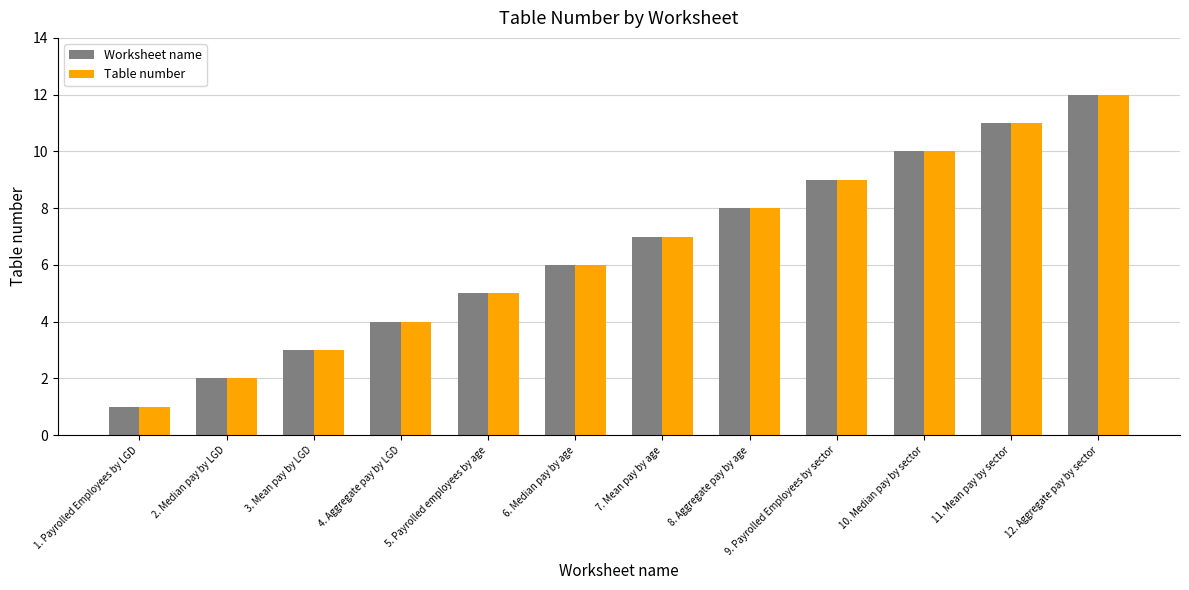

Are the bars grouped side by side (vs. stacked)?

Yes